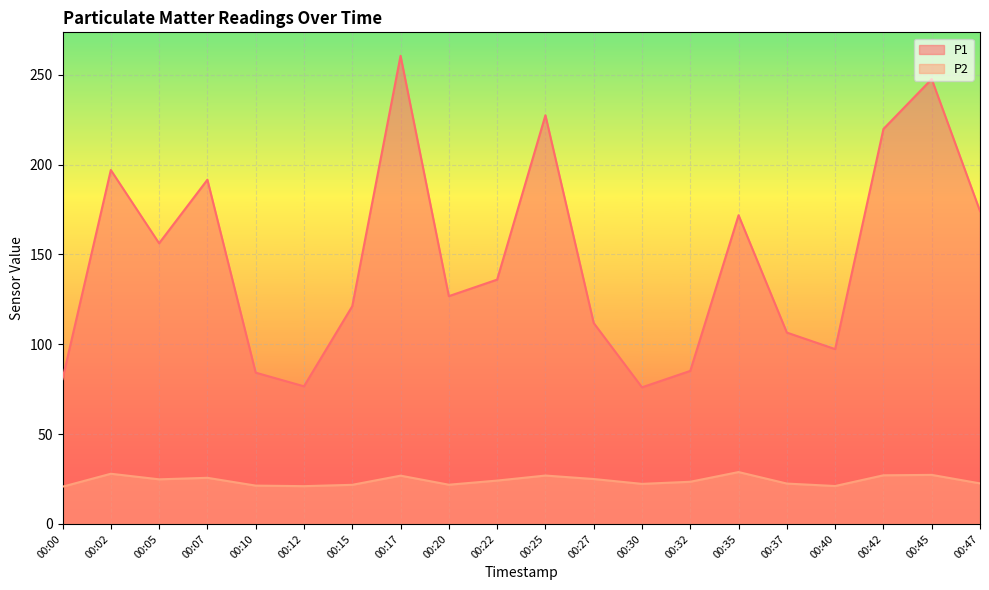

How many data points does each series have?

20